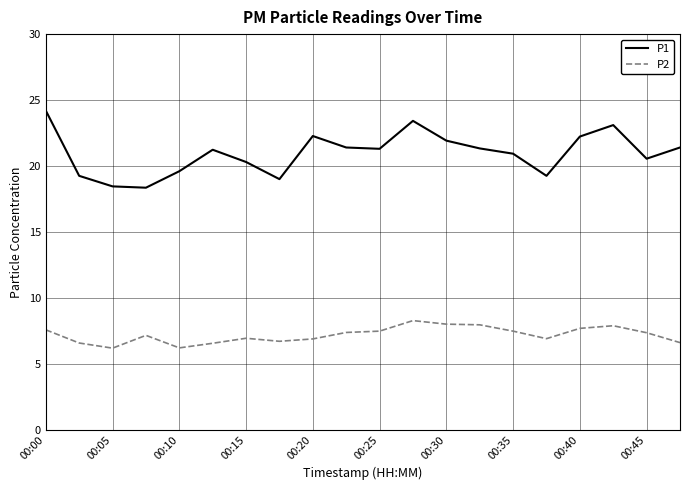

What is the minimum value for P2?

6.2